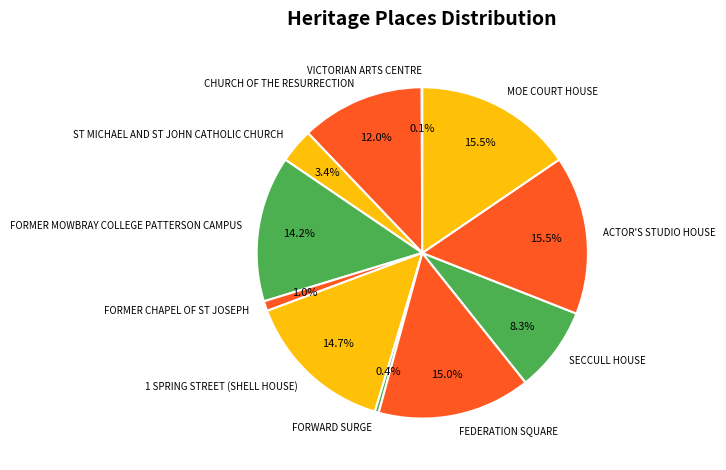

Does any single category account for the majority?

No